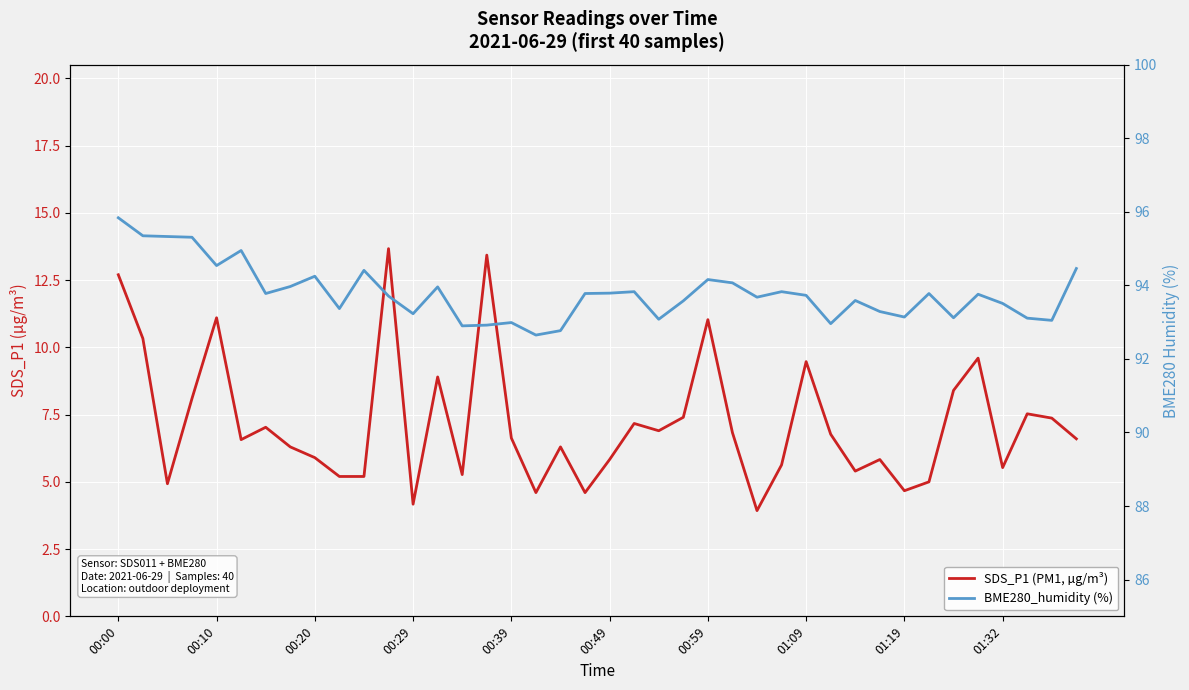

True or false: SDS_P1 (PM1, µg/m³) has a value of 8.9 at 30.

False